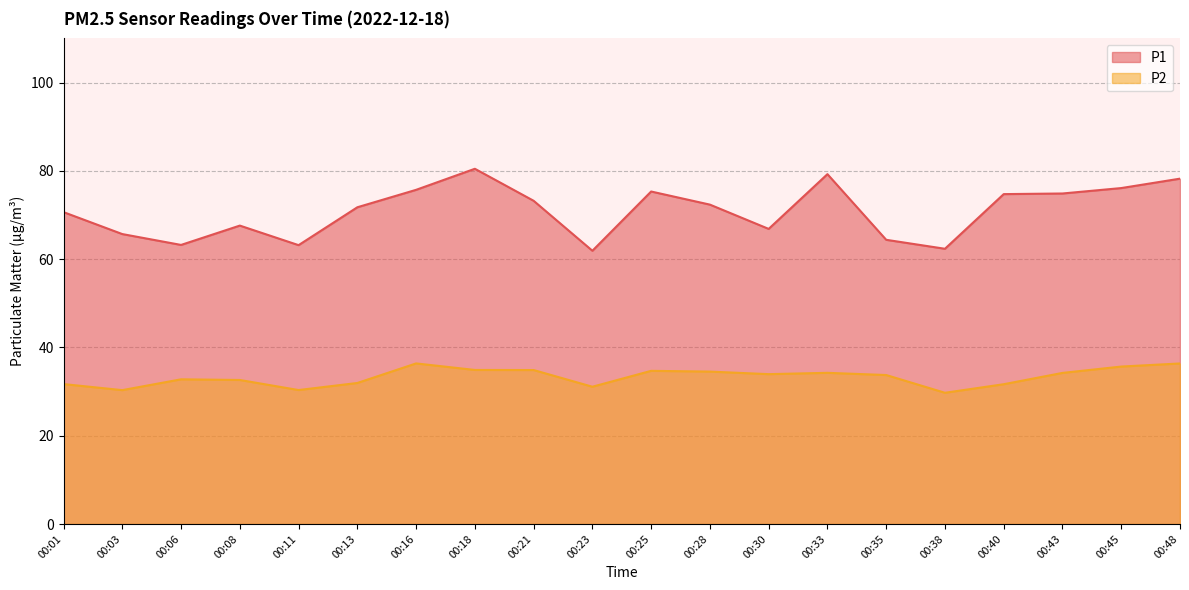

List the series in order of their overall mean, lowest first.

P2, P1